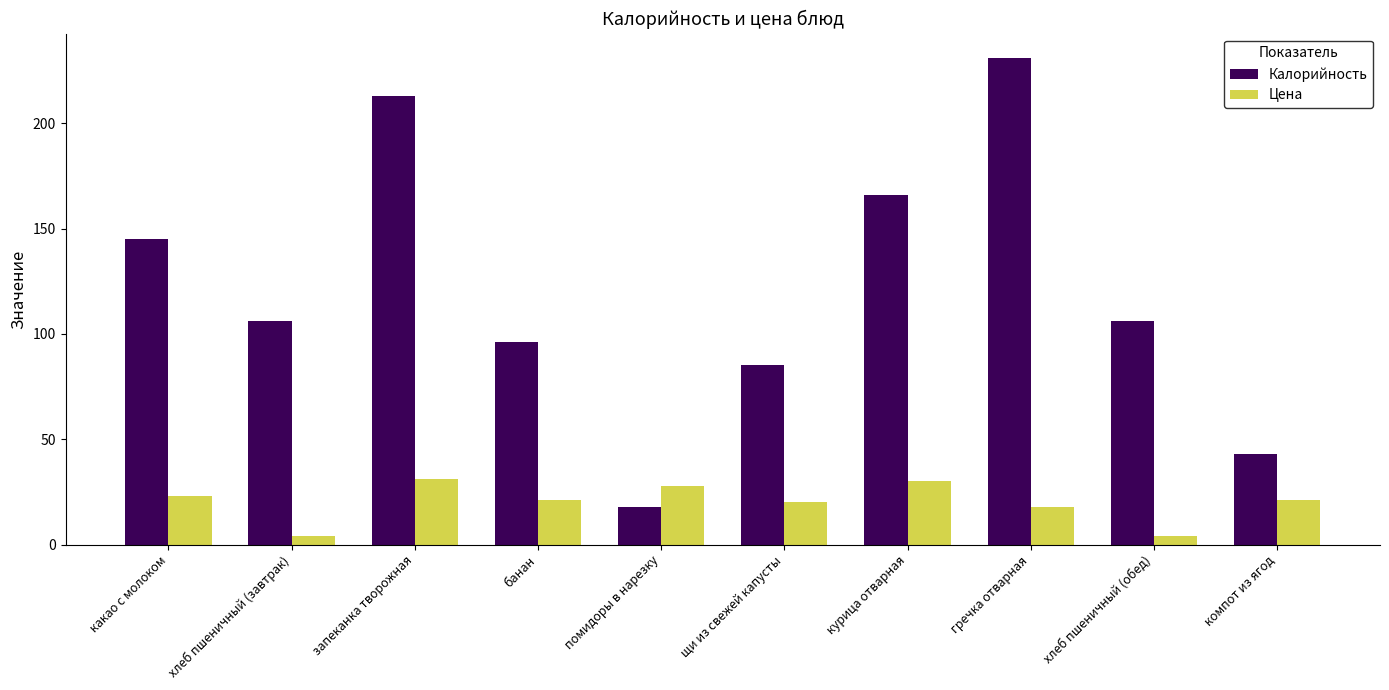

At which label does Калорийность reach its minimum?

помидоры в нарезку